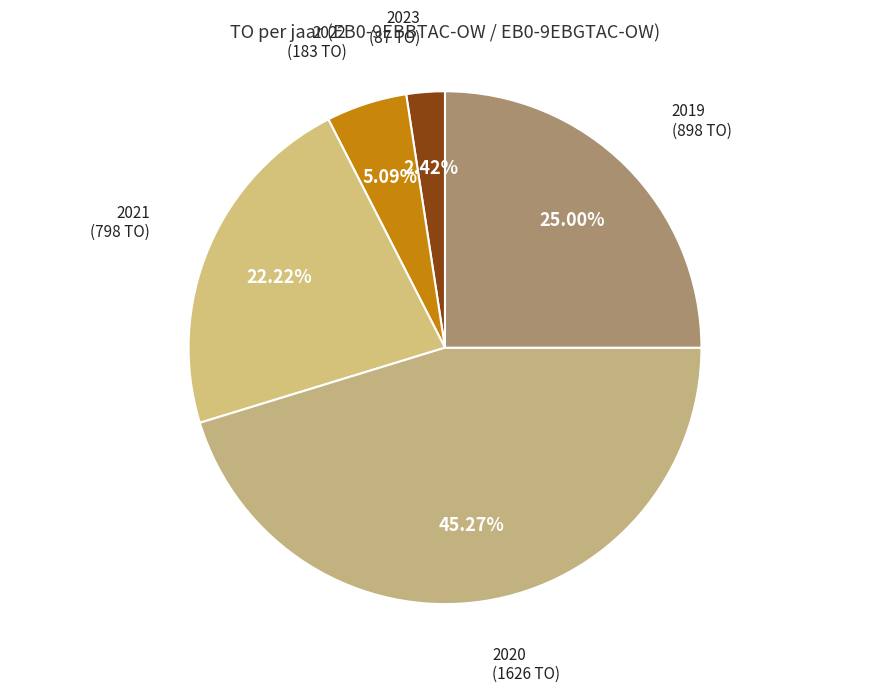

Does 2023 account for over 50% of the chart?

No